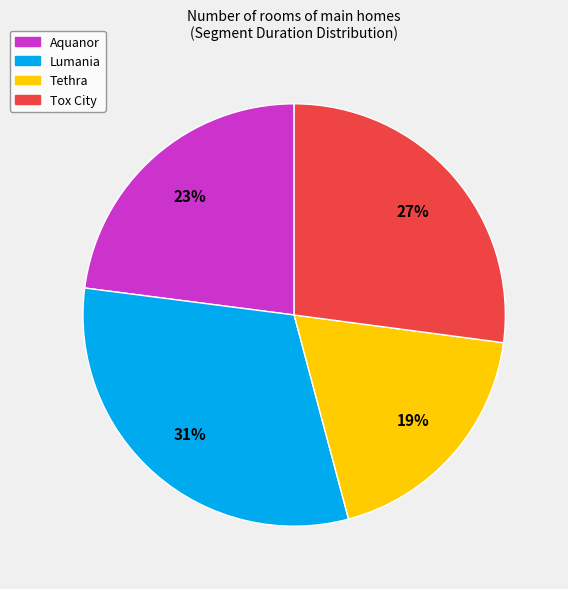

Combined, do Aquanor and Tethra account for over 50%?

No